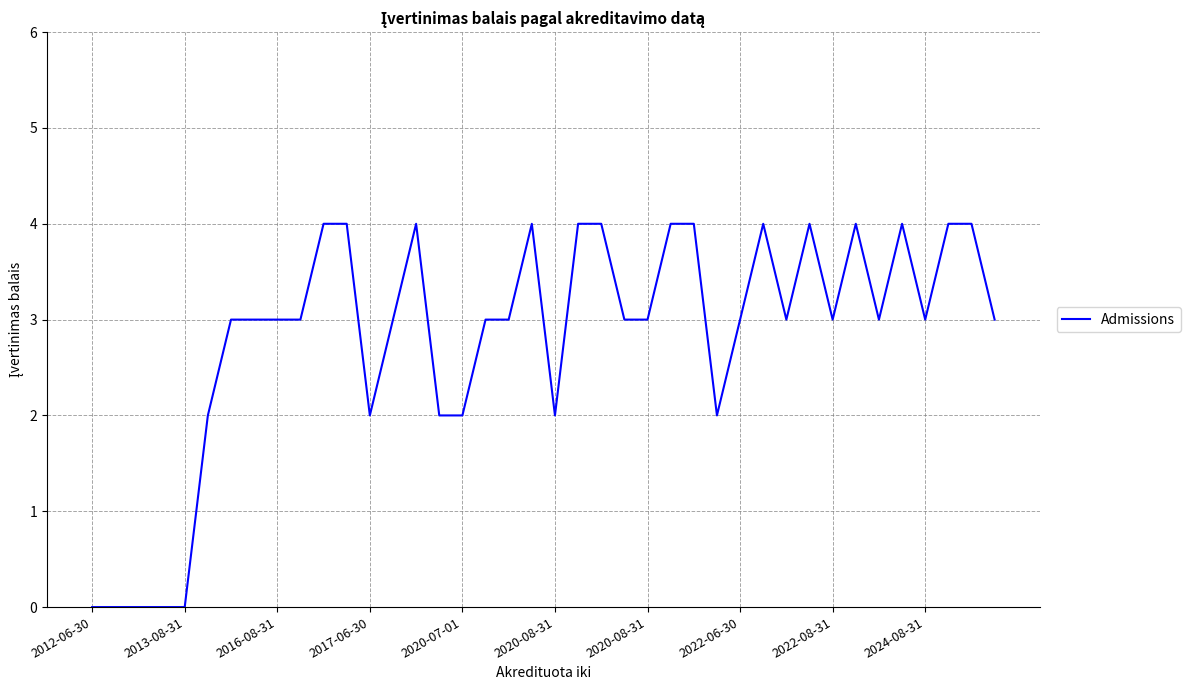

What is the difference between the maximum and minimum values?

4